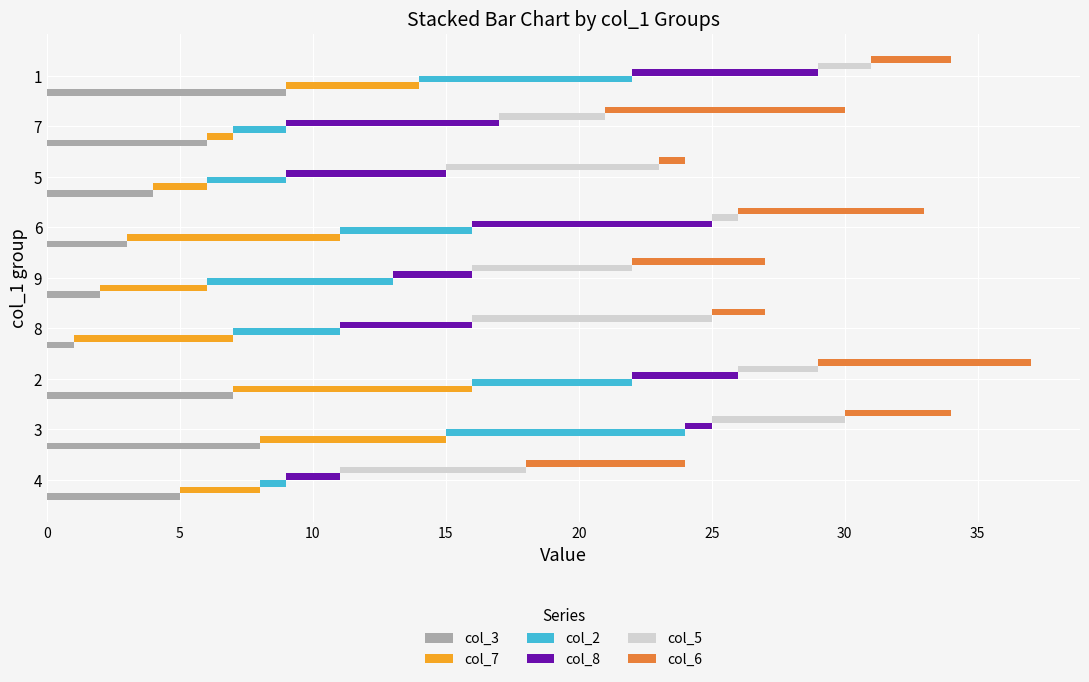

What are all the series names shown in the legend?

col_3, col_7, col_2, col_8, col_5, col_6